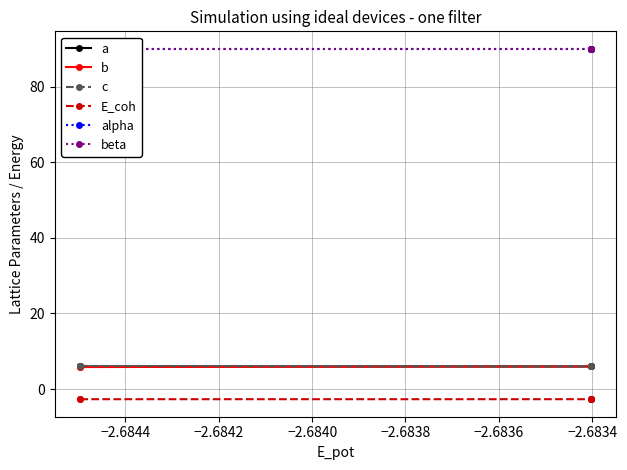

Is this an area chart (filled region under the line)?

No